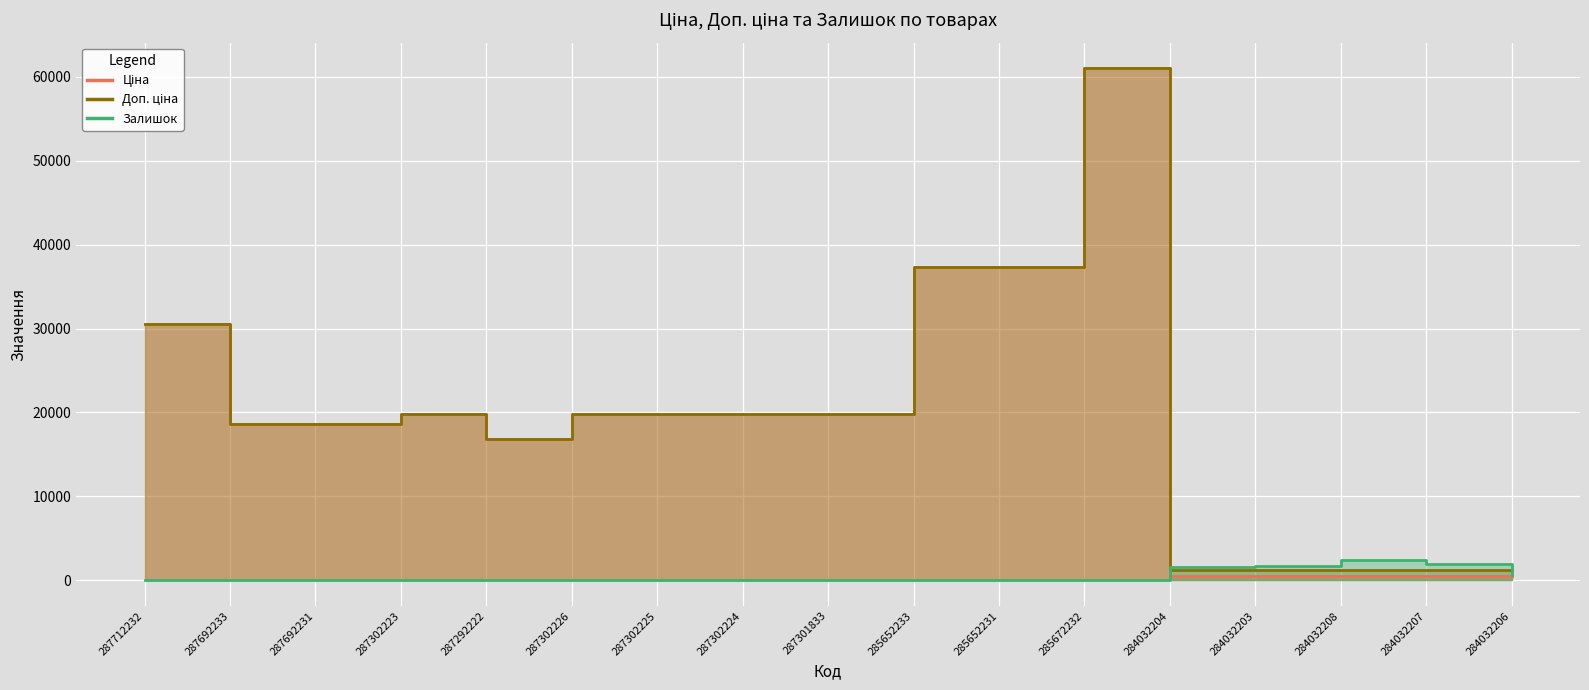

What position from the right is 285652233?

8